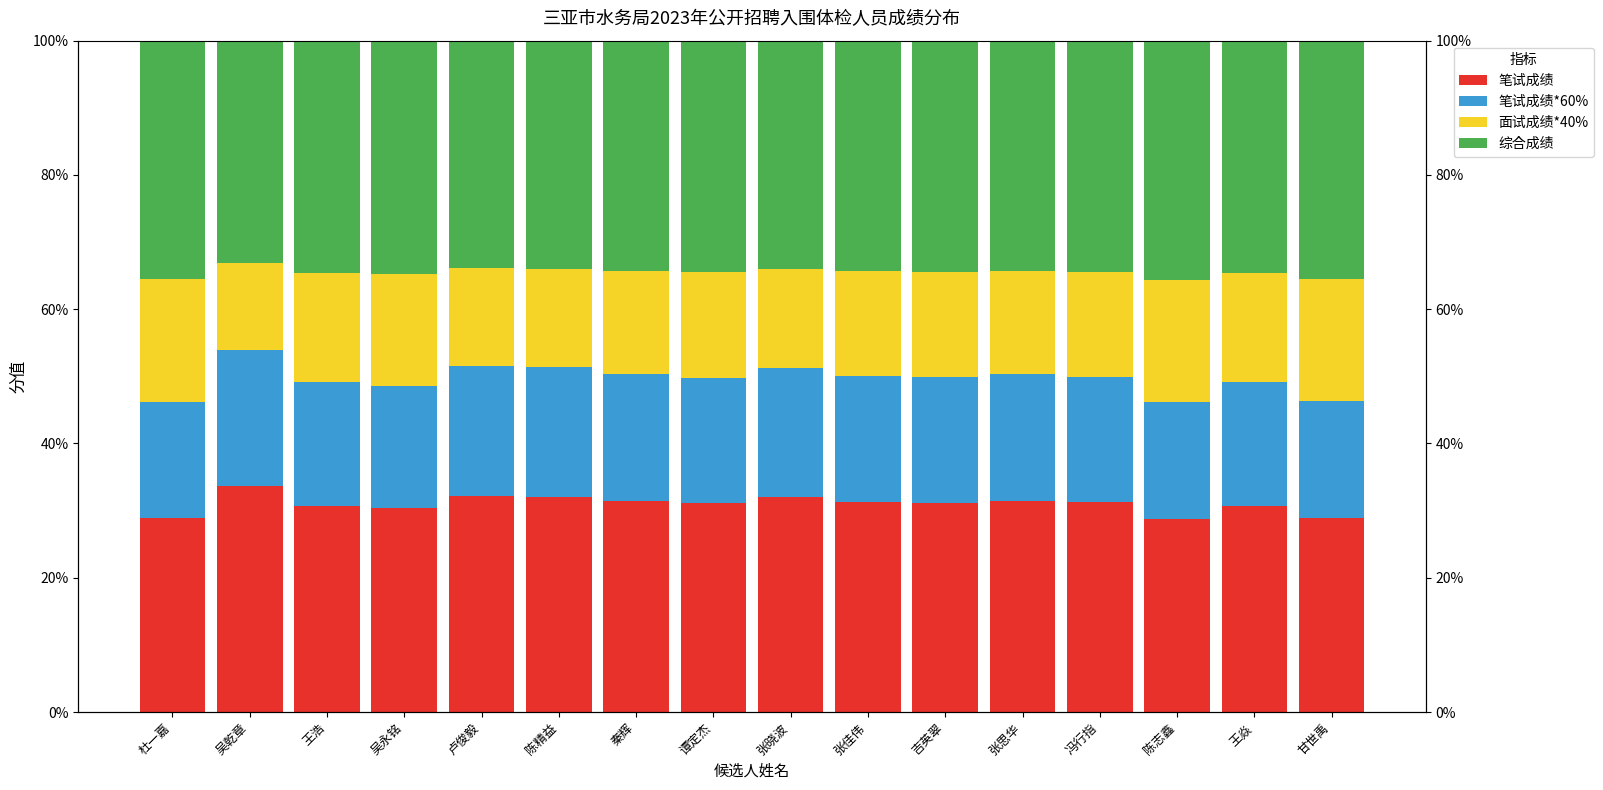

List the series in order of their peak value, lowest first.

面试成绩*40%, 笔试成绩*60%, 笔试成绩, 综合成绩